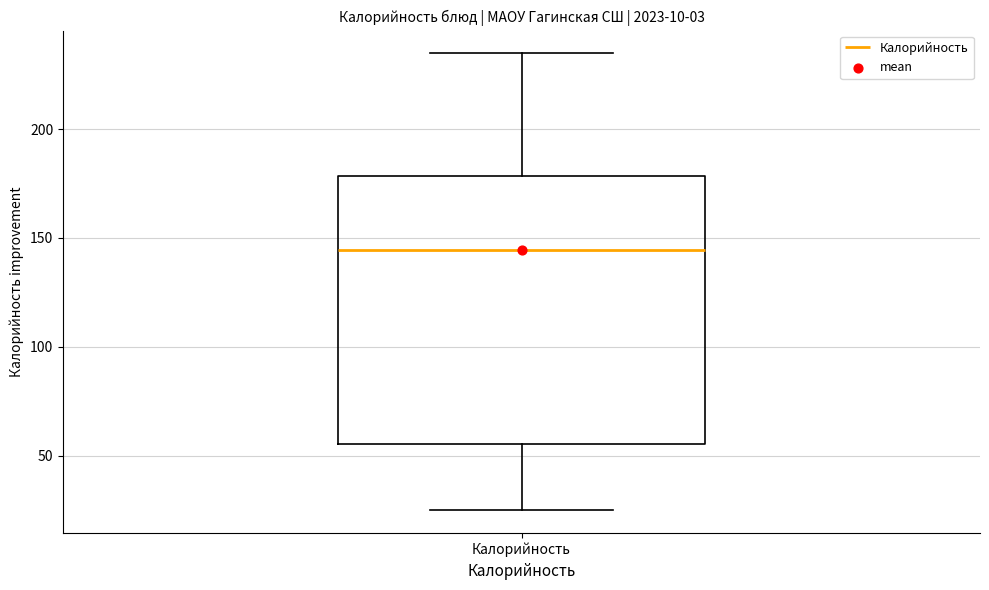

Where is the upper edge of the box for Калорийность on the y-axis? The values are not printed on the chart, so give them approximately, as read against the axis.

180